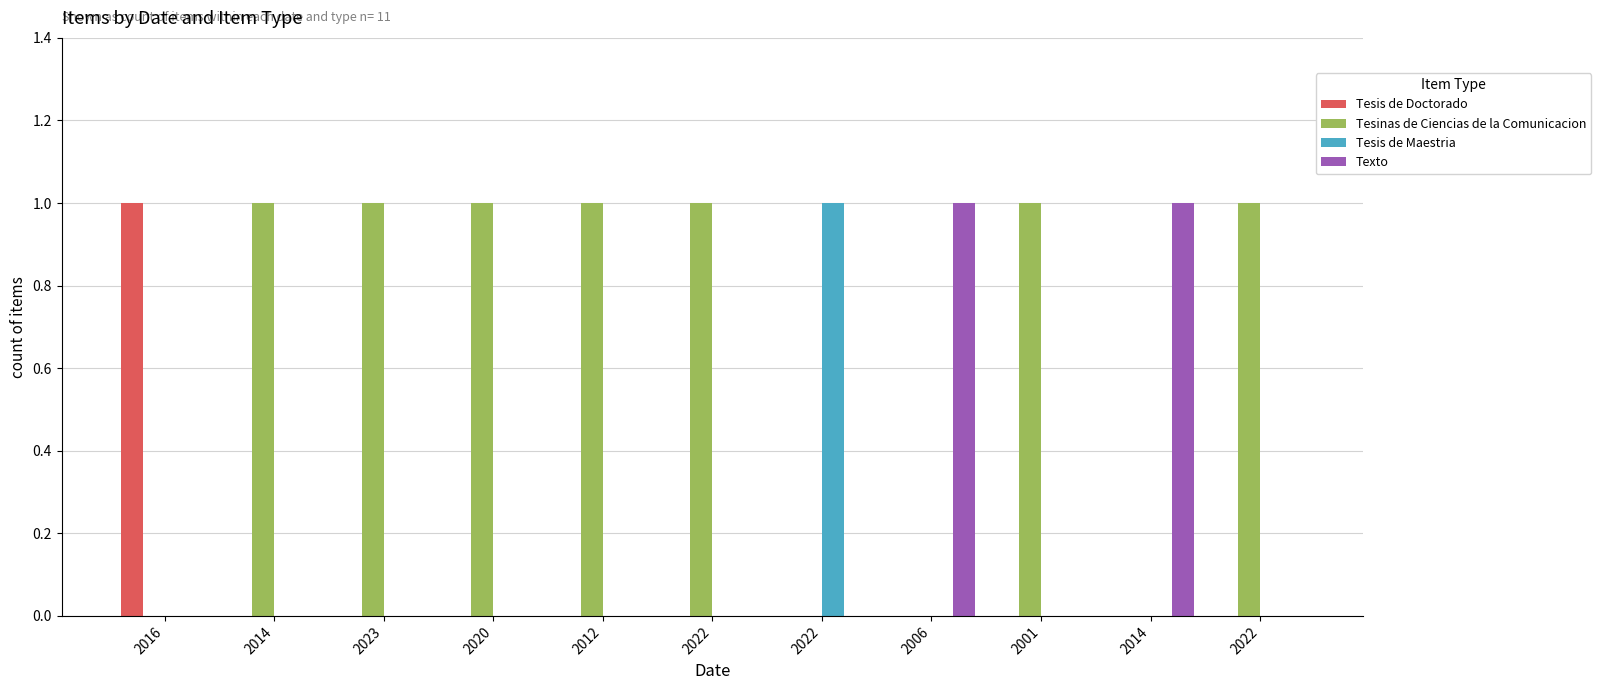

How many distinct data groups are displayed?

4